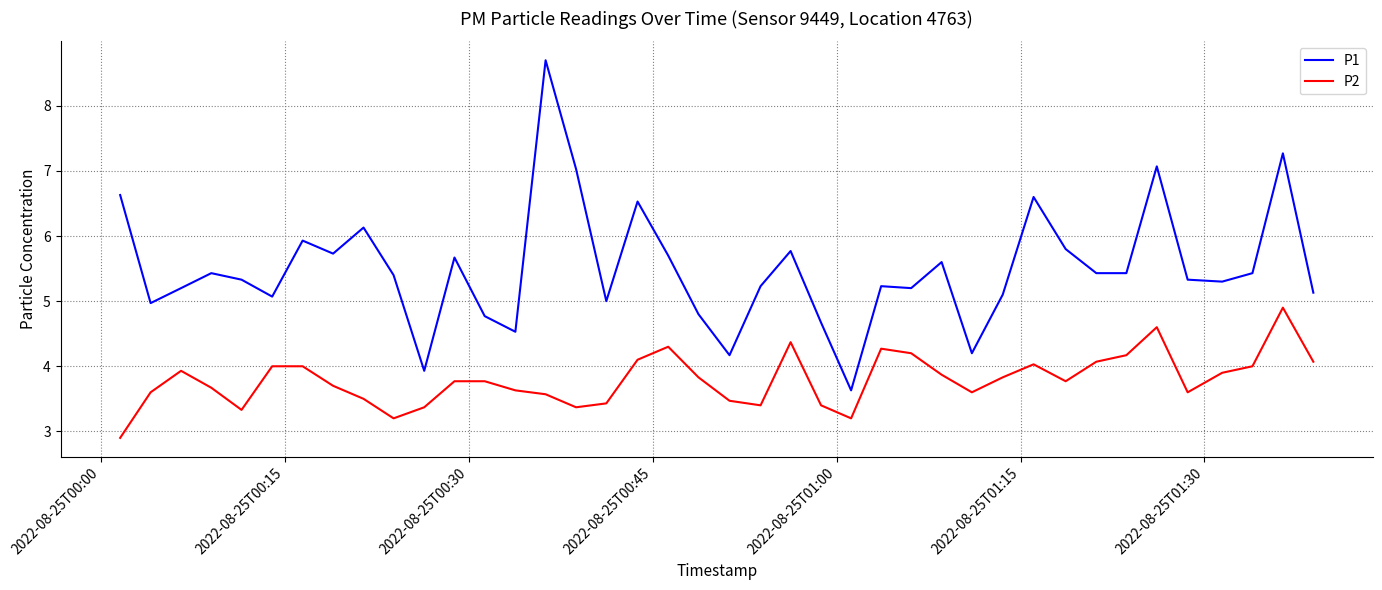

True or false: P2 and P1 intersect in this chart.

False